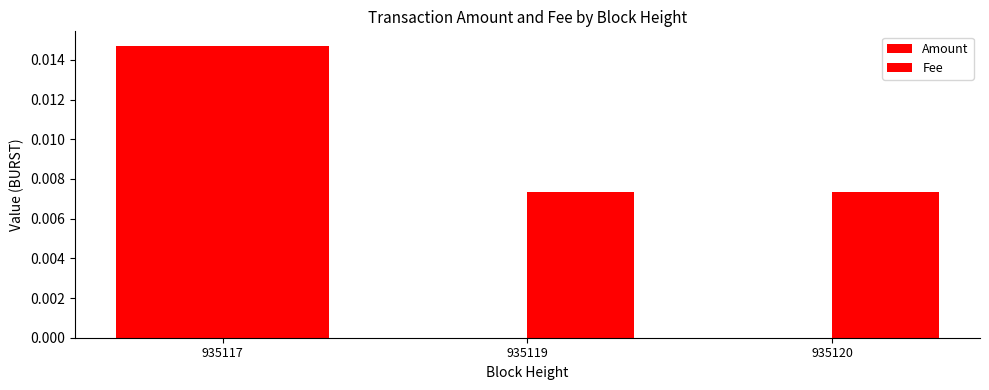

The value of Amount at 935120 is 0.0. True or false?

True